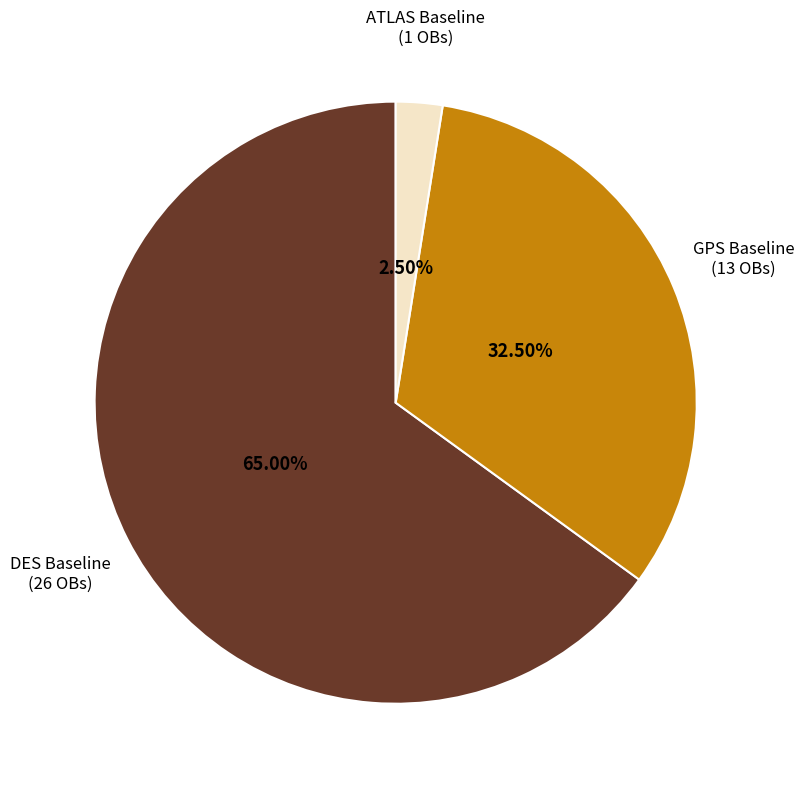

How many slices are in this pie chart?

3